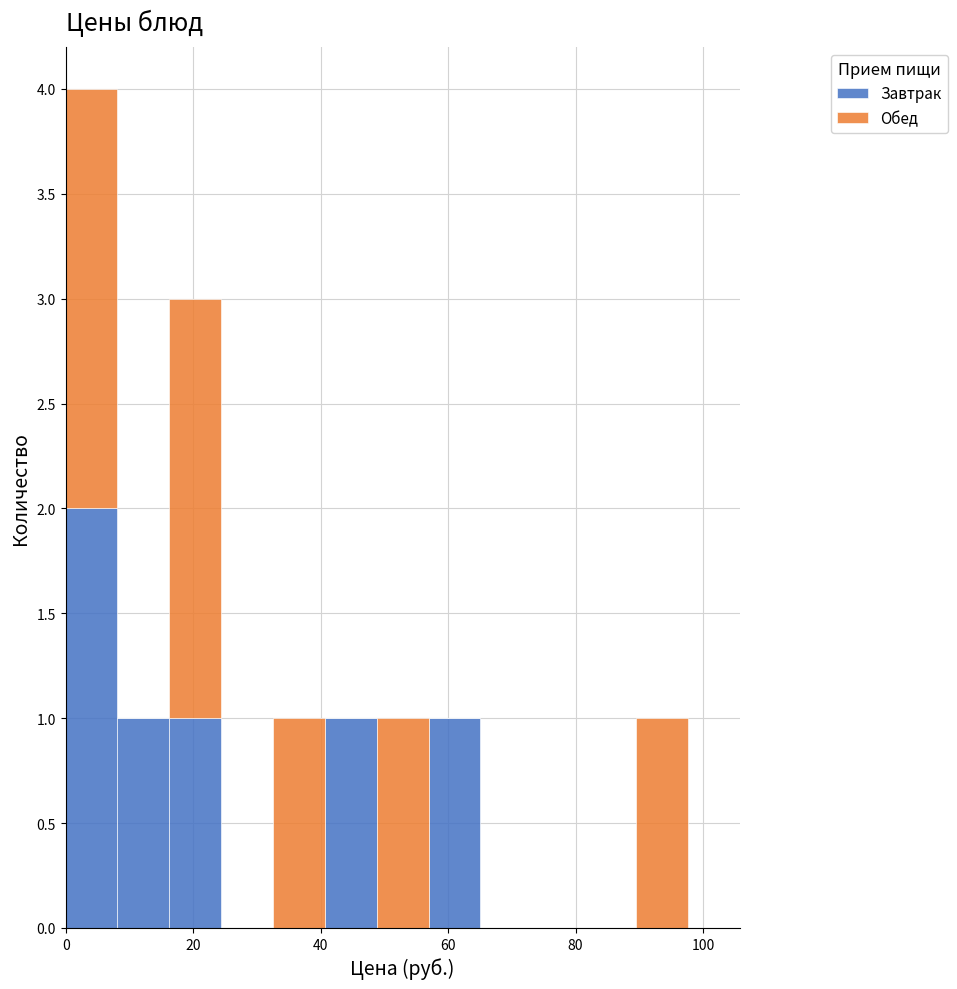

Reading left to right, list every stacked bar in this chart as the range it spans on the x-axis followed by its total height. Neither the bar edges nor the heights are printed on the chart, so give them approximately, as read against the axes.

0 to 8: 4
8 to 16: 1
16 to 24: 3
24 to 32: 0
32 to 40: 1
40 to 48: 1
48 to 56: 1
56 to 66: 1
66 to 74: 0
74 to 82: 0
82 to 90: 0
90 to 98: 1
98 to 106: 0